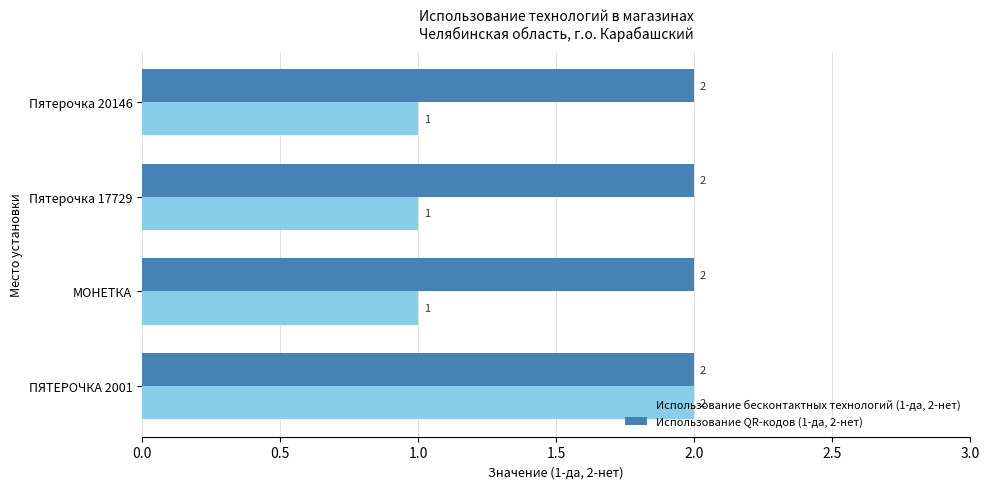

Rank the series at Пятерочка 17729 from highest to lowest value.

Использование QR-кодов (1-да, 2-нет), Использование бесконтактных технологий (1-да, 2-нет)